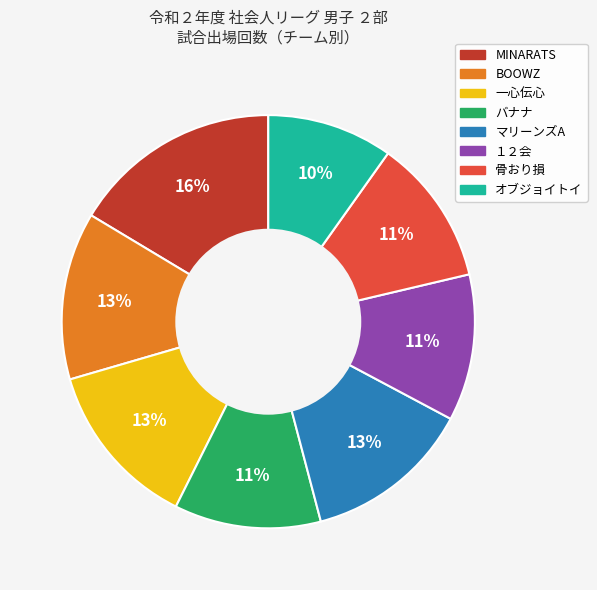

True or false: BOOWZ accounts for 13% of the total.

True